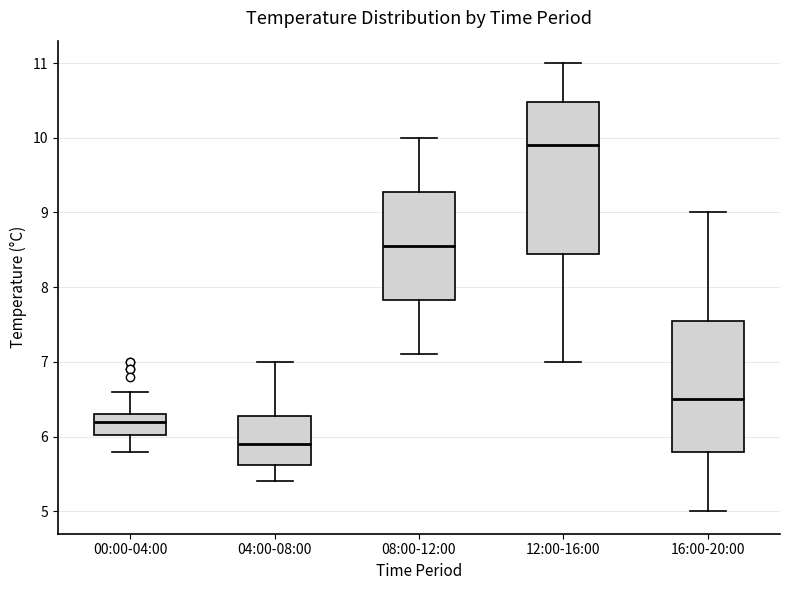

Reading left to right, read every box against the y-axis: the position of its median line, the range the box covers, and the ends of its whiskers. The values are not printed on the chart, so give them approximately, as read against the axis.

00:00-04:00: median 6.2, box 6.0 to 6.3, whiskers 5.8 to 6.6
04:00-08:00: median 5.9, box 5.6 to 6.3, whiskers 5.4 to 7.0
08:00-12:00: median 8.6, box 7.8 to 9.3, whiskers 7.1 to 10.0
12:00-16:00: median 9.9, box 8.5 to 10.5, whiskers 7.0 to 11.0
16:00-20:00: median 6.5, box 5.8 to 7.6, whiskers 5.0 to 9.0